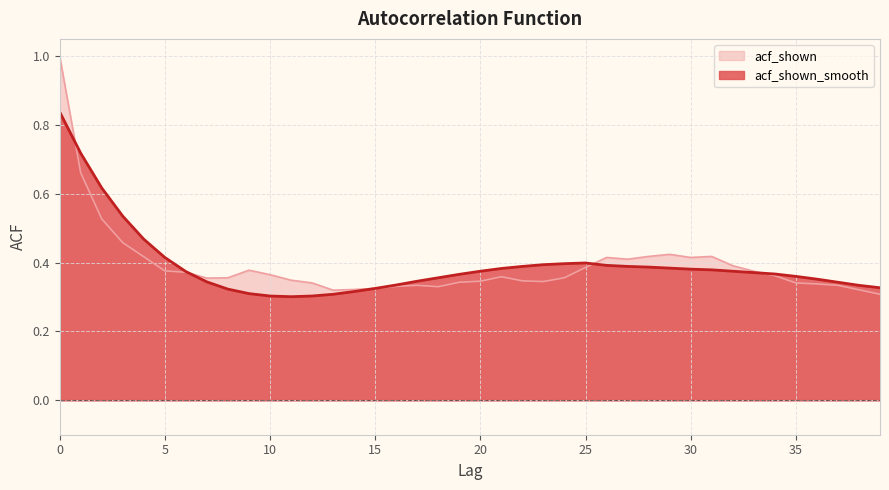

Rank the series by their maximum value, from highest to lowest.

acf_shown, acf_shown_smooth